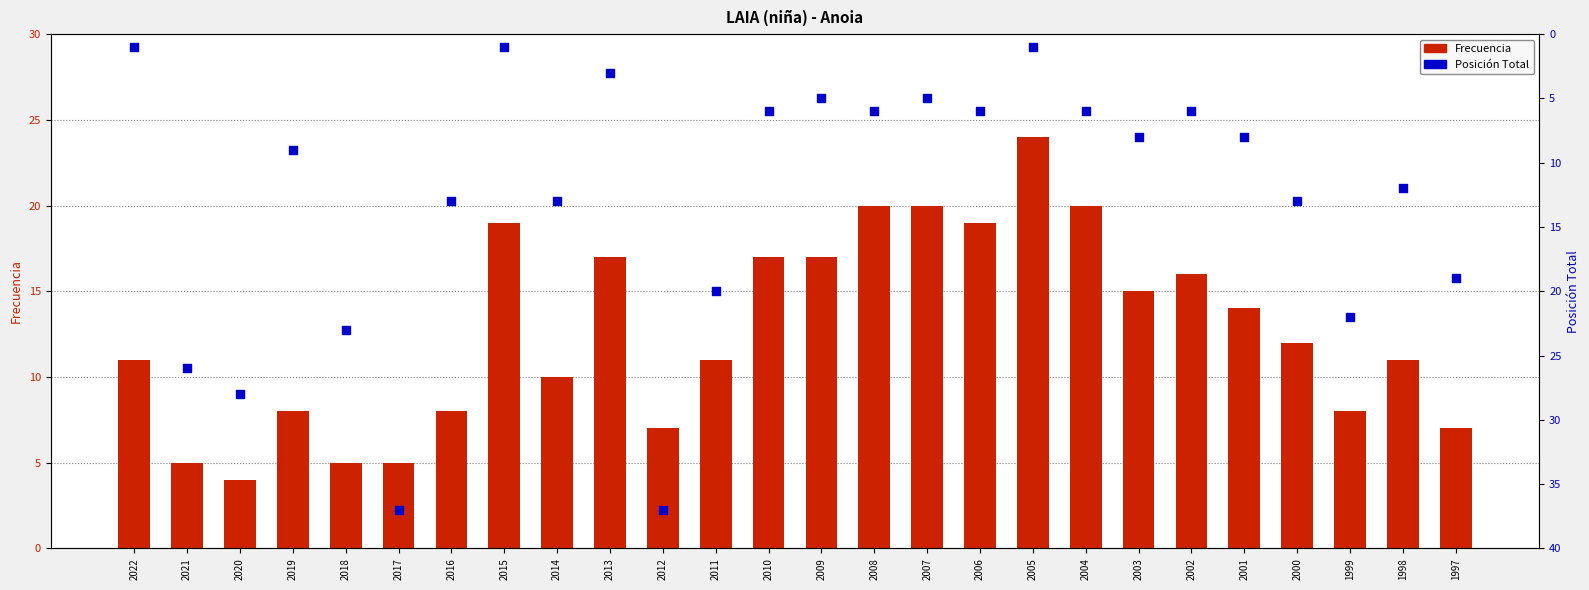

Which series reaches the maximum Y coordinate?

Posición Total